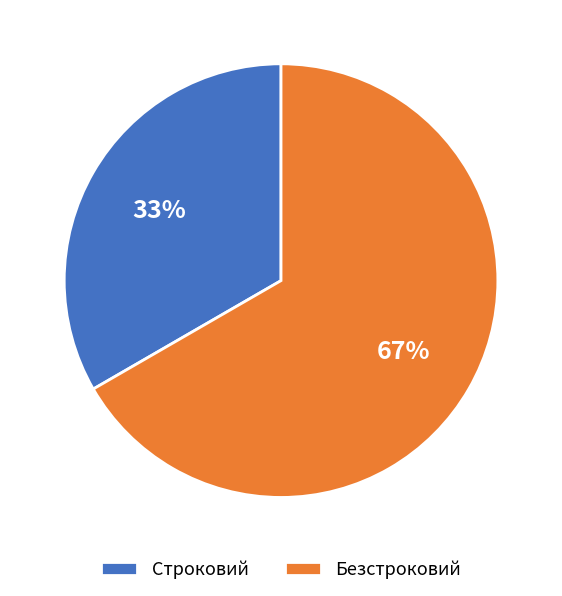

To the nearest percent, what portion does Безстроковий represent?

67%